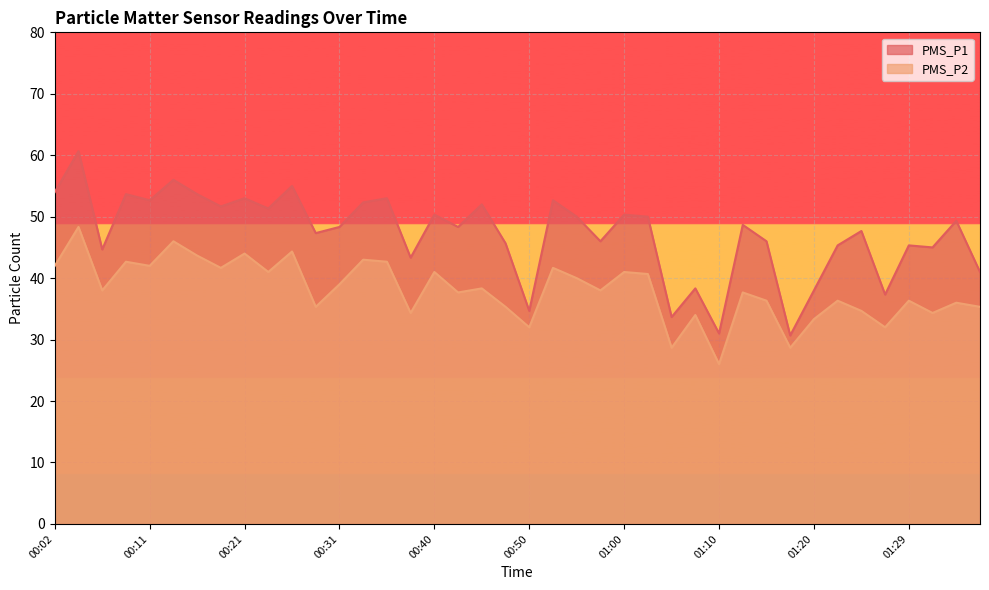

How many categories are shown in the chart?

40